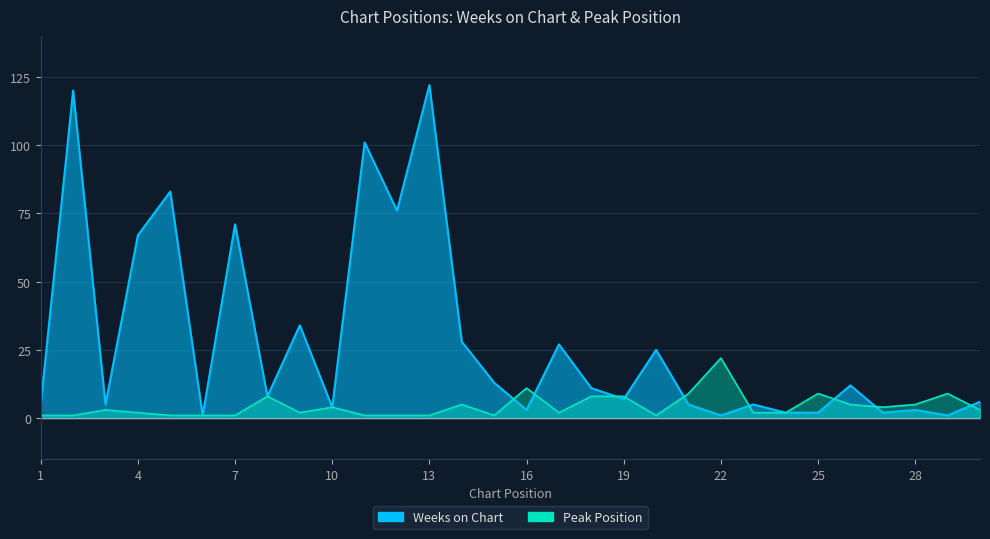

True or false: Peak Position has a value of 4 at 10.

True